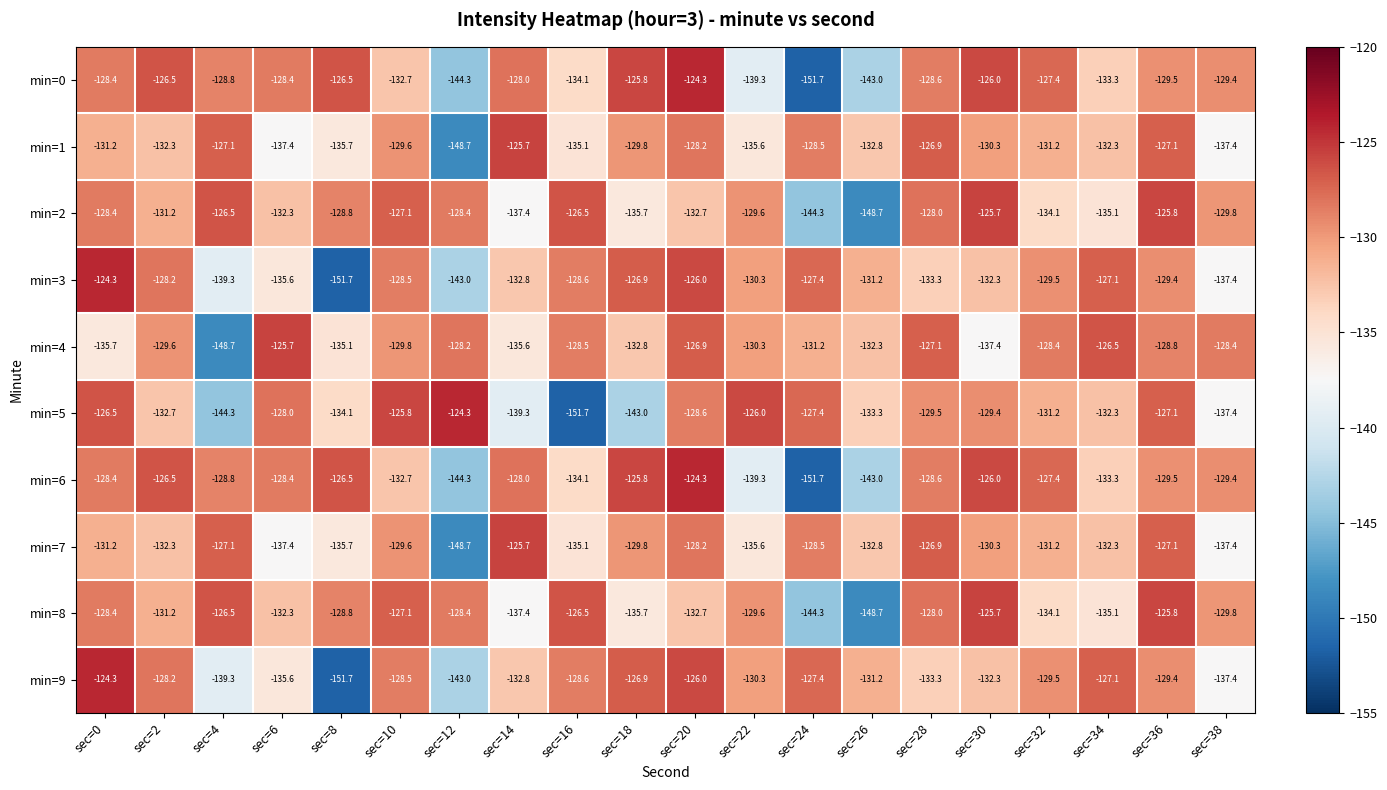

Which series has the largest total across all categories?

min=4